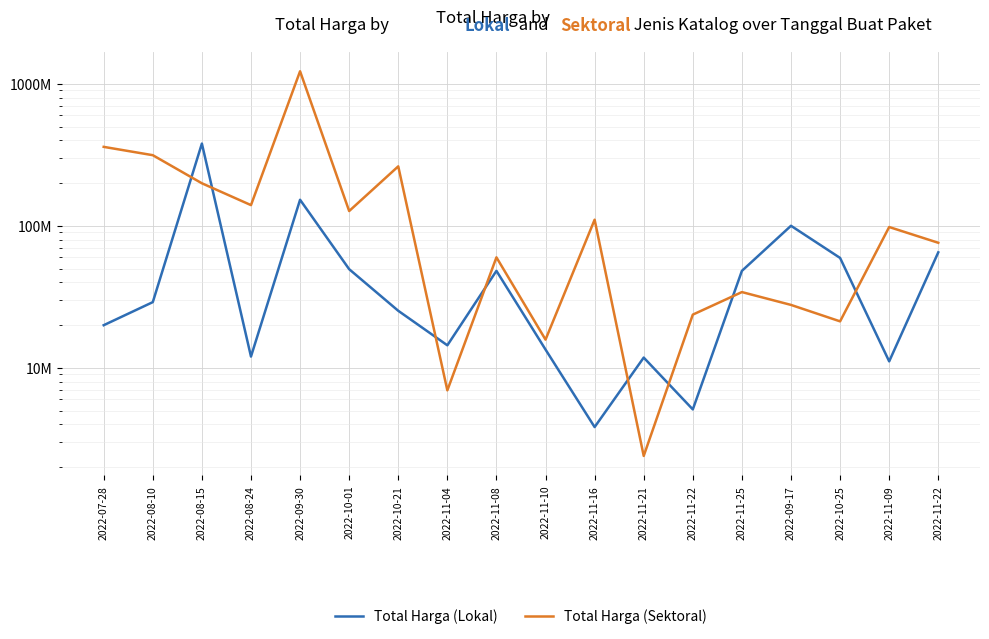

What is the value of the Total Harga (Sektoral) point at the 11th from the left?

110389990